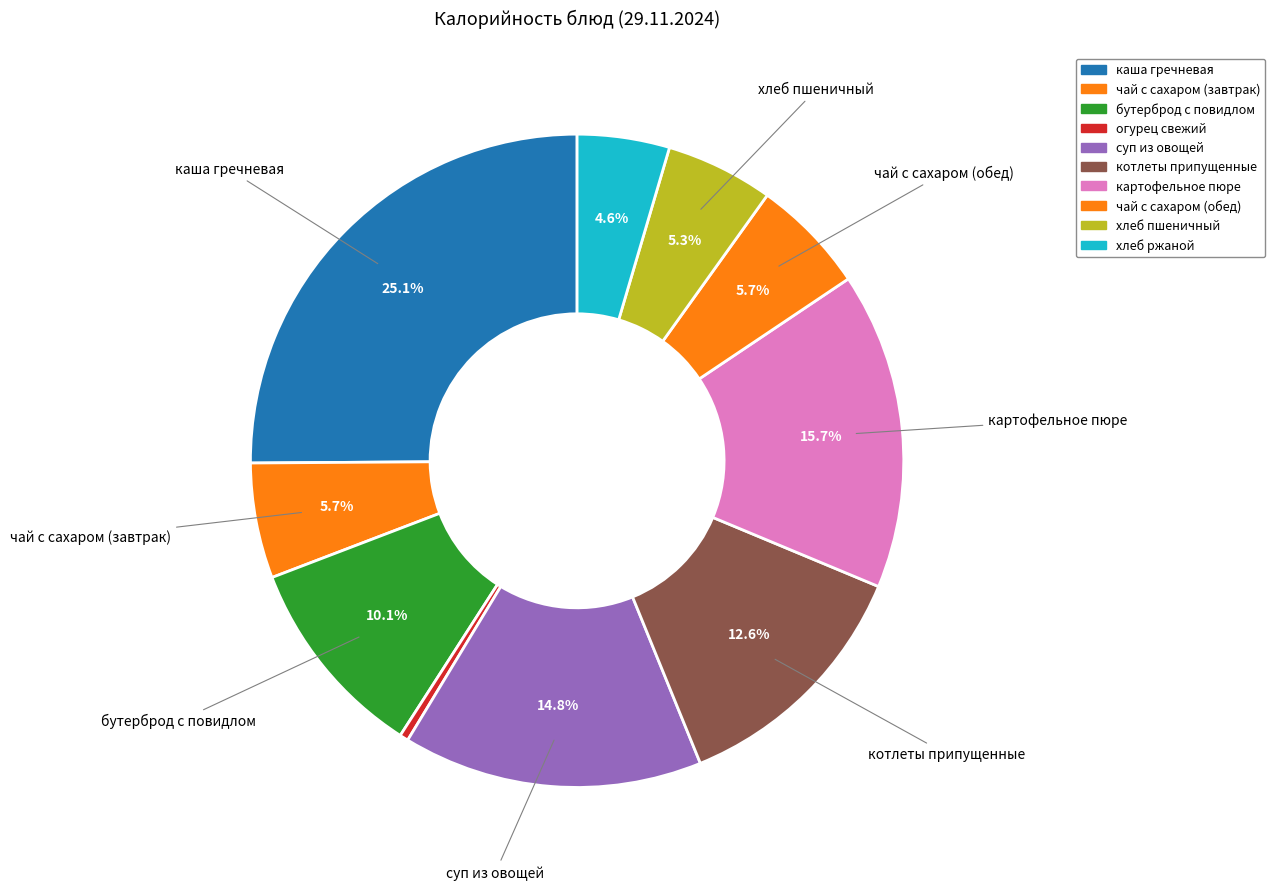

How many slices are in this pie chart?

10